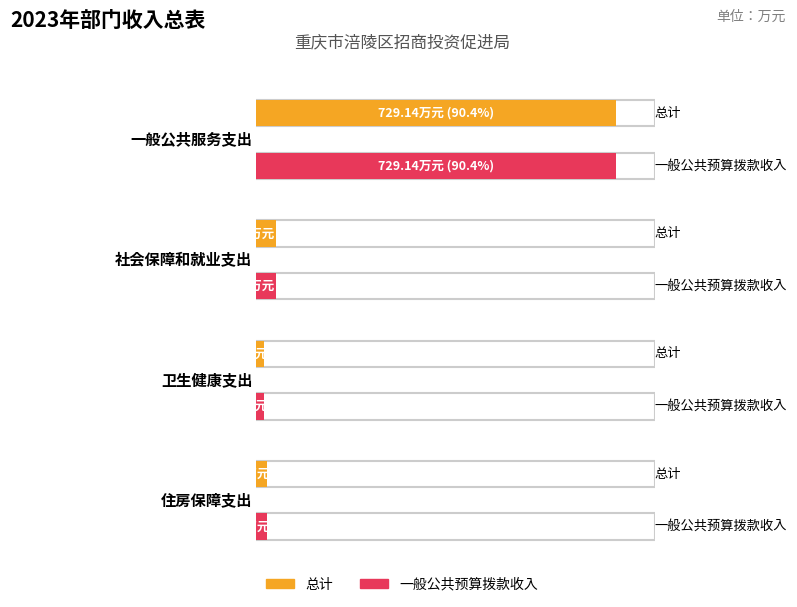

Which category has the lowest value across all series?

卫生健康支出